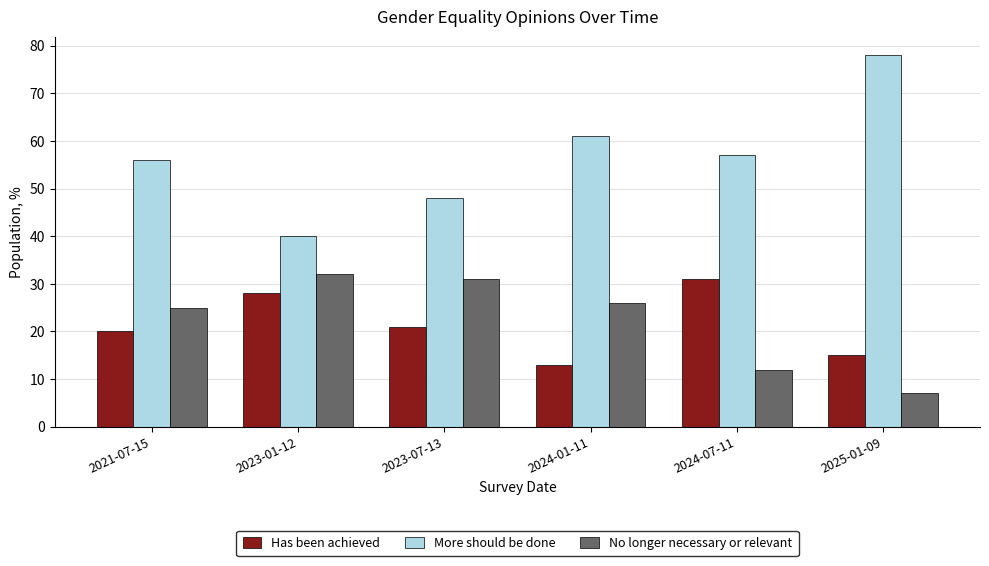

The Has been achieved series shows 13.0 at 2024-01-11. True or false?

True